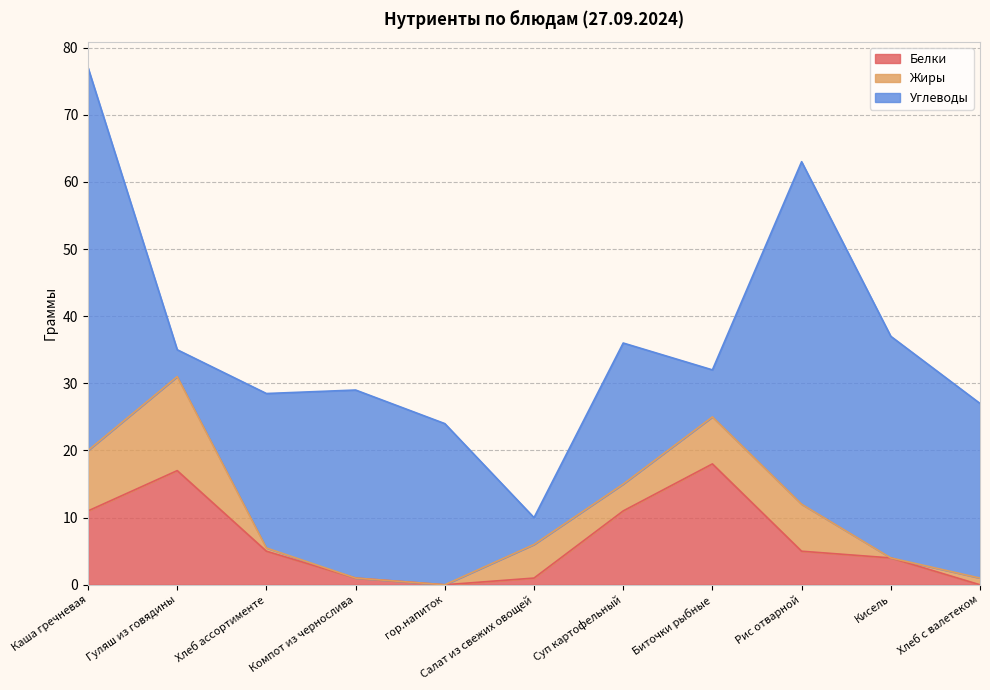

How many values in the Углеводы series exceed 24?

5